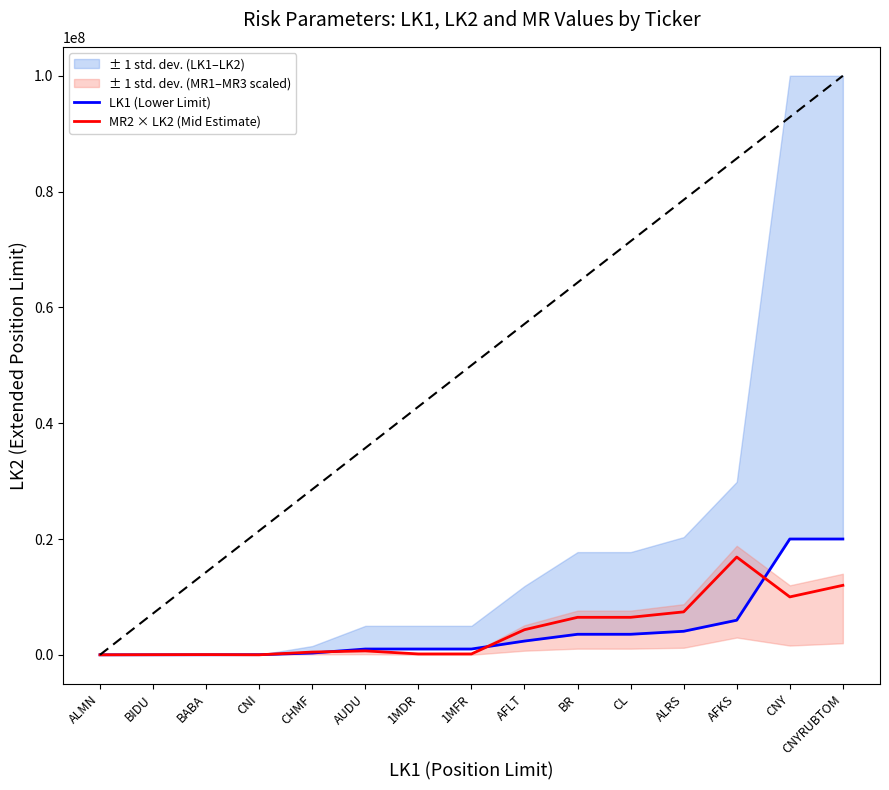

Is the value of MR2 × LK2 (Mid Estimate) at AUDU greater than the value of LK1 (Lower Limit) at CL?

No